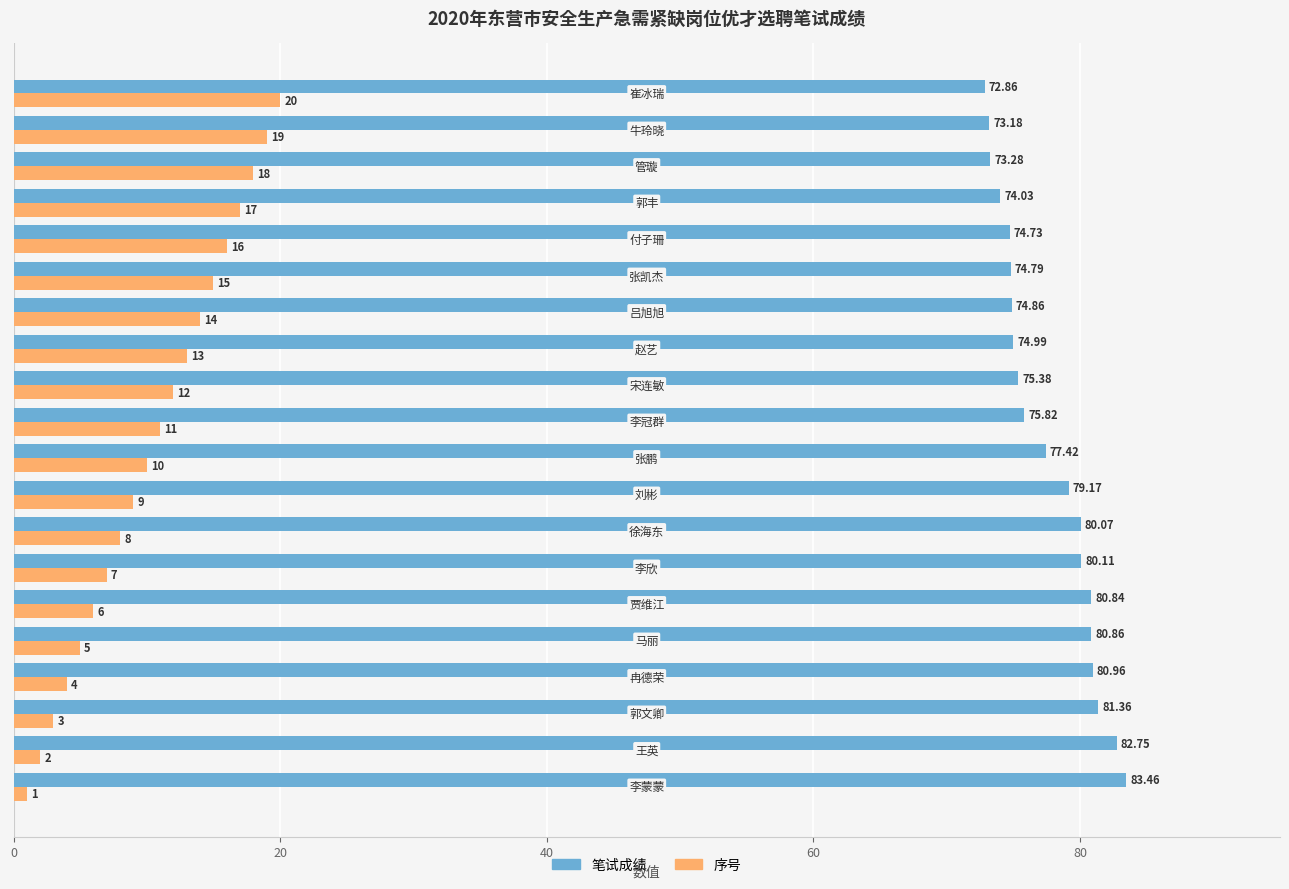

List the series in order of their overall mean, lowest first.

序号, 笔试成绩